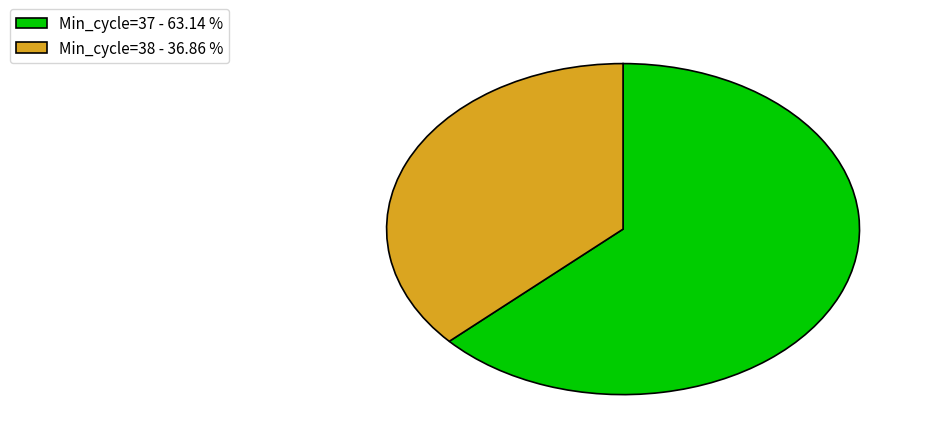

What is the largest slice in the pie chart?

Min_cycle=37 - 63.14 %